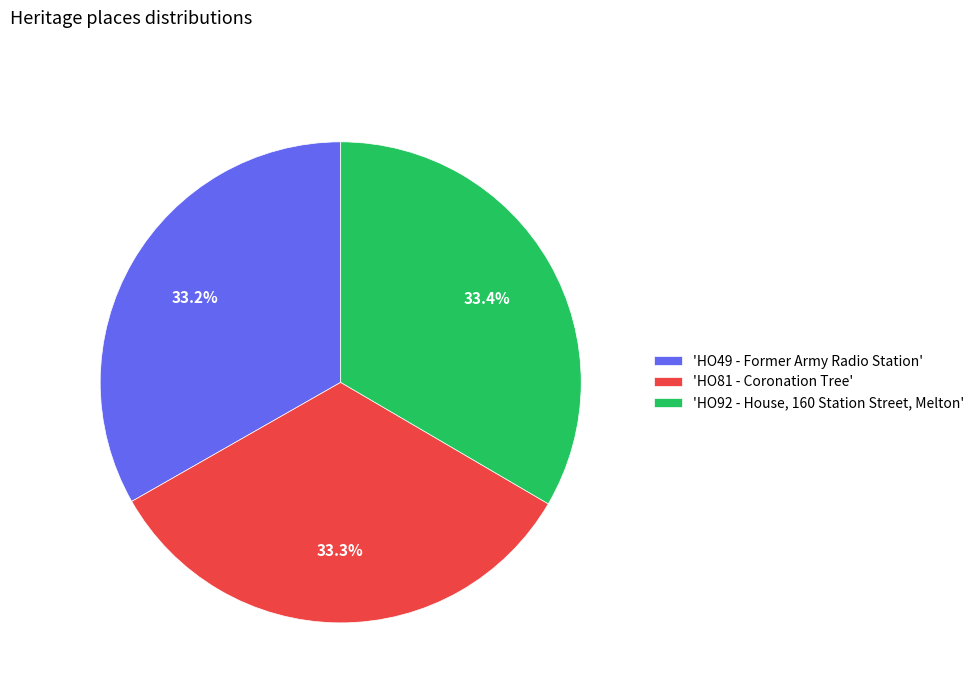

Does any single category account for the majority?

No